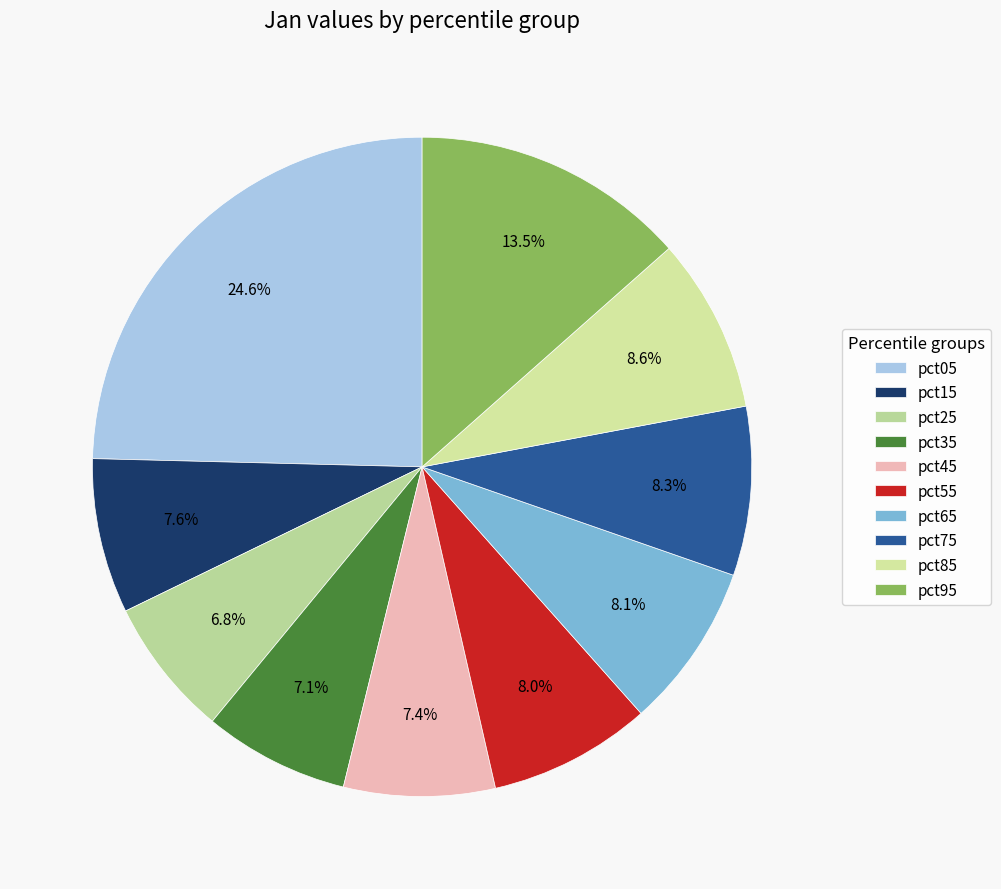

Rank the categories by value from lowest to highest.

pct25, pct35, pct45, pct15, pct55, pct65, pct75, pct85, pct95, pct05